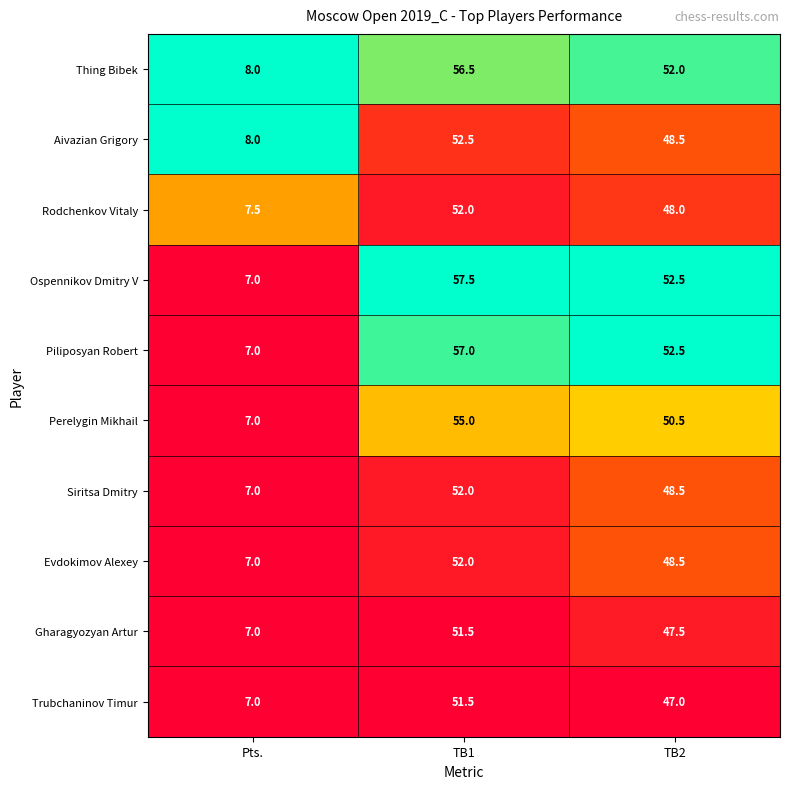

Where does the Trubchaninov Timur series first go above 47?

TB1